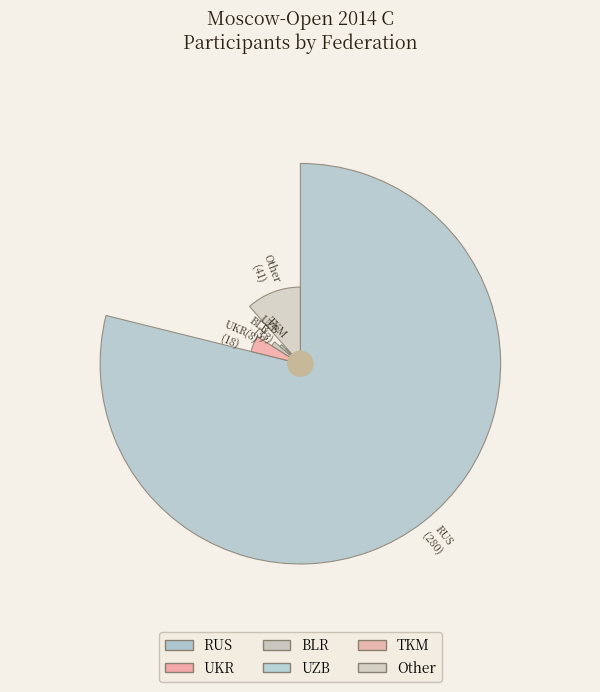

What is the ratio of the value at UZB to the value at Other?

0.1